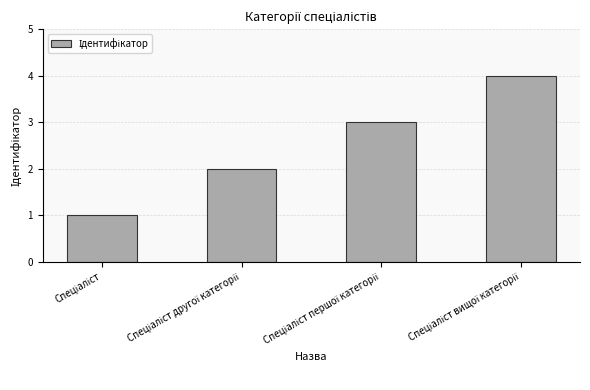

How many values are below 3?

2